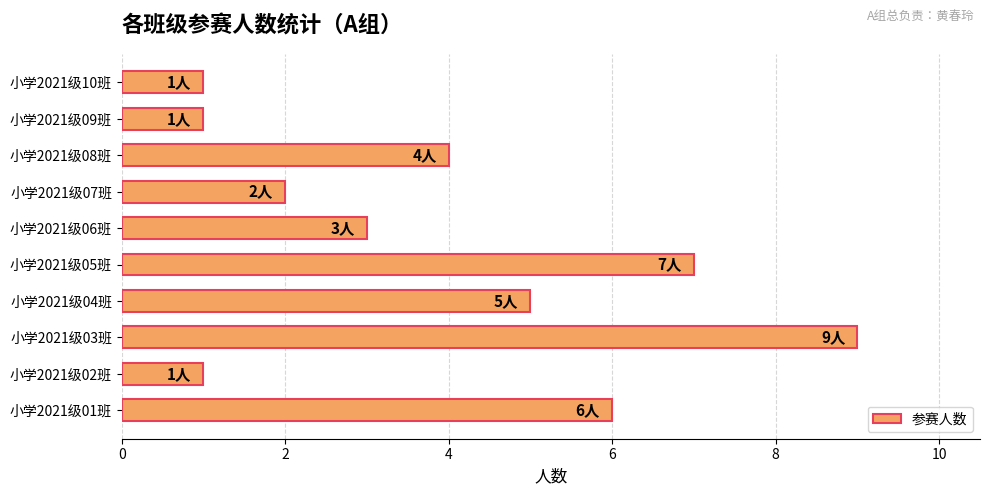

Reading bottom to top, extract all data points from this chart.

6	1	9	5	7	3	2	4	1	1